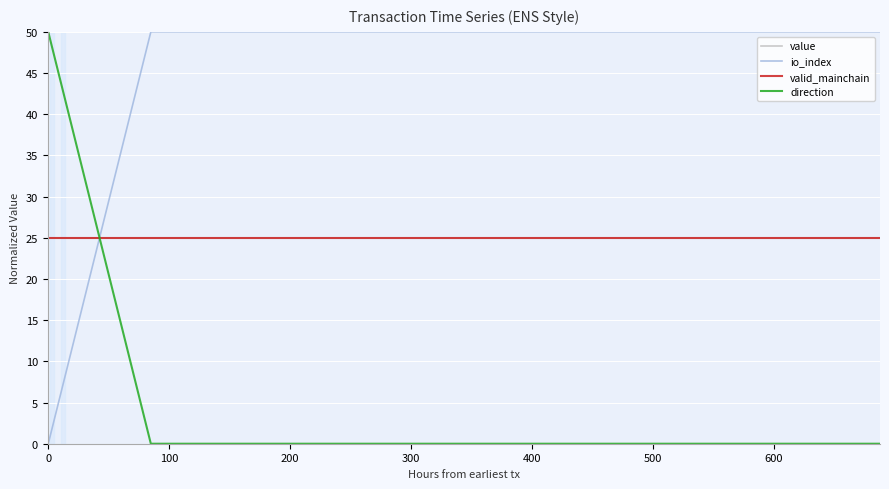

True or false: direction and valid_mainchain intersect in this chart.

True